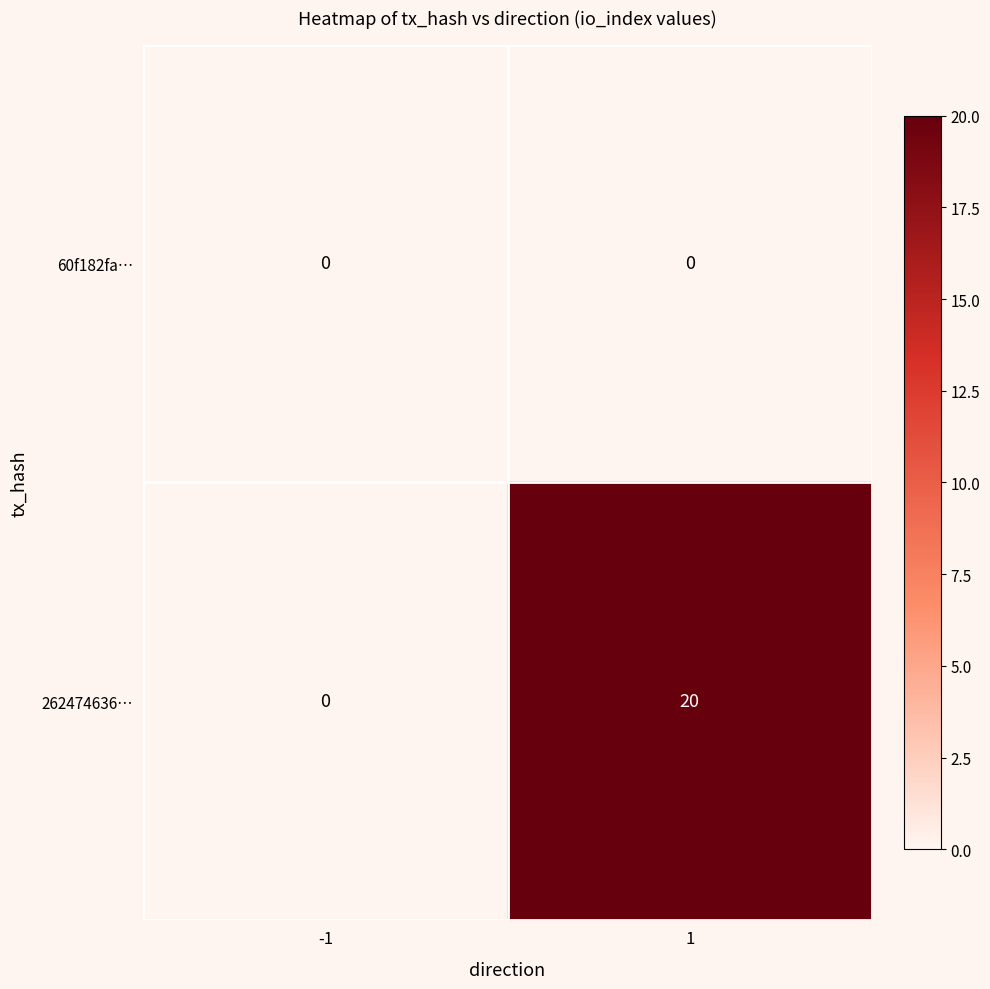

What is the maximum value shown in the chart?

20